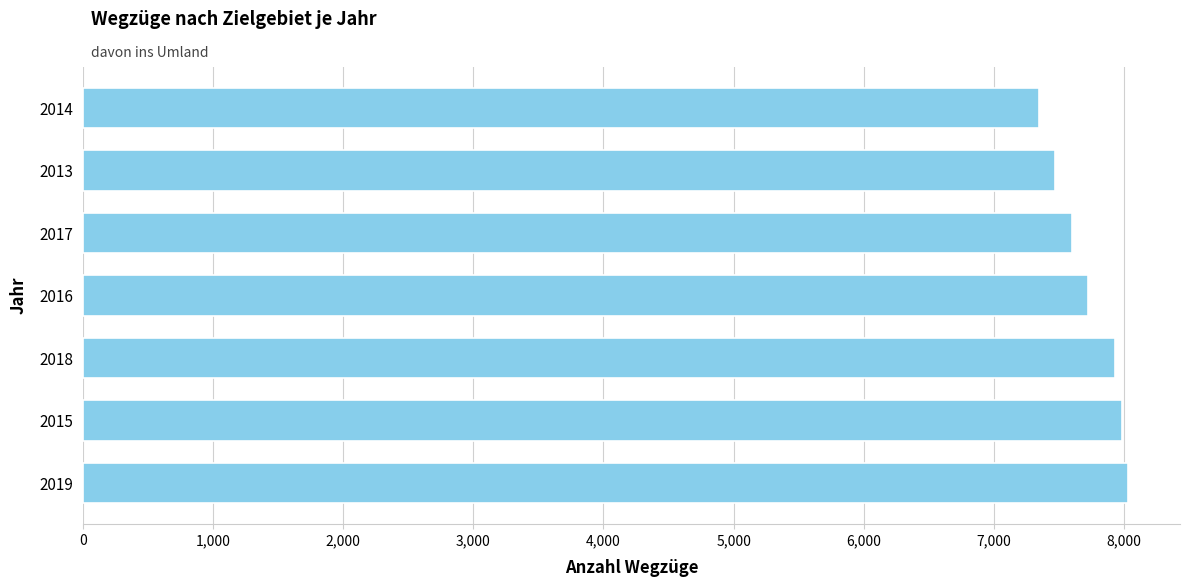

Which has a higher value, 2019 or 2017?

2019